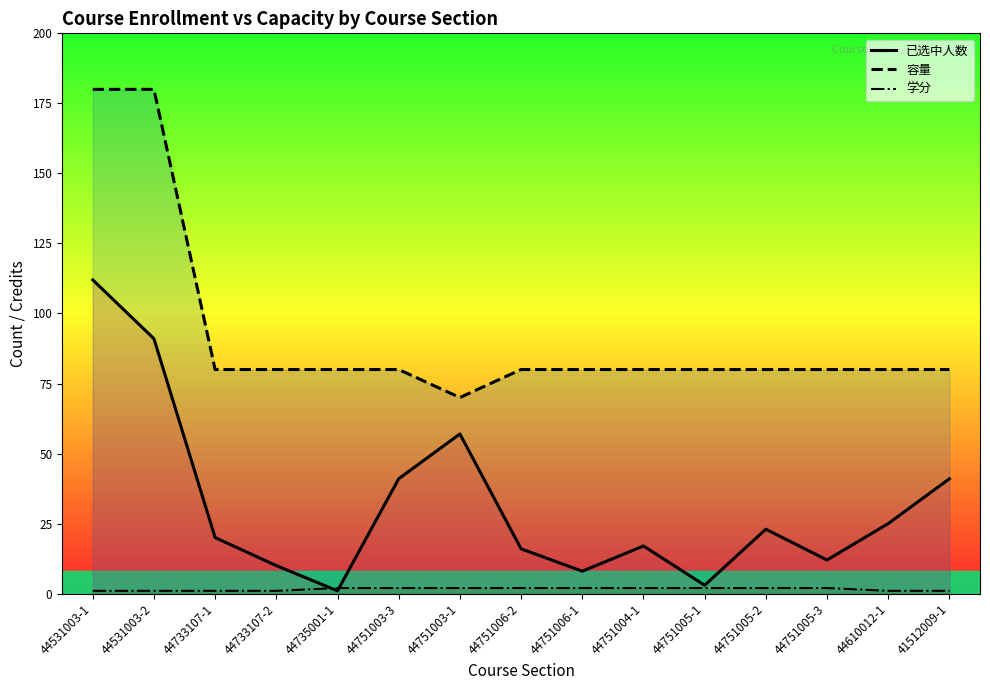

The 容量 series shows 45 at 44751003-3. True or false?

False